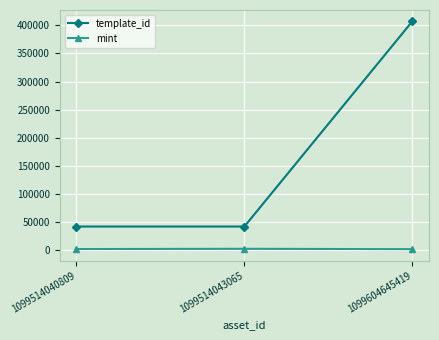

How many mint values are between 2182 and 2839?

3